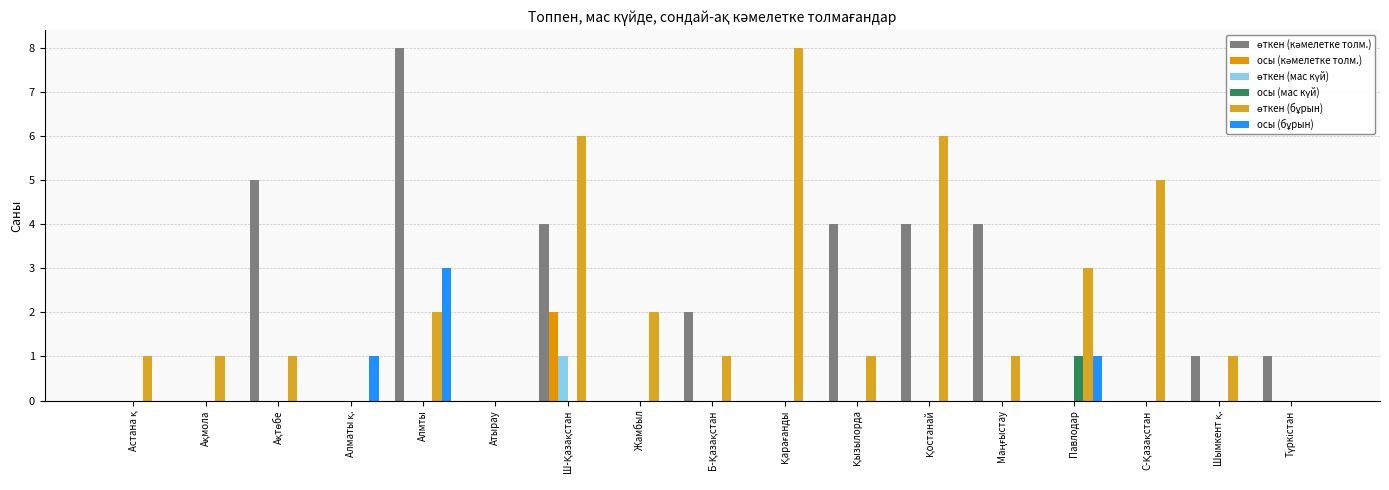

Reading left to right, extract all data points from this chart.

өткен (кәмелетке толм.): 0	0	5	0	8	0	4	0	2	0	4	4	4	0	0	1	1
осы (кәмелетке толм.): 0	0	0	0	0	0	2	0	0	0	0	0	0	0	0	0	0
өткен (мас күй): 0	0	0	0	0	0	1	0	0	0	0	0	0	0	0	0	0
осы (мас күй): 0	0	0	0	0	0	0	0	0	0	0	0	0	1	0	0	0
өткен (бұрын): 1	1	1	0	2	0	6	2	1	8	1	6	1	3	5	1	0
осы (бұрын): 0	0	0	1	3	0	0	0	0	0	0	0	0	1	0	0	0